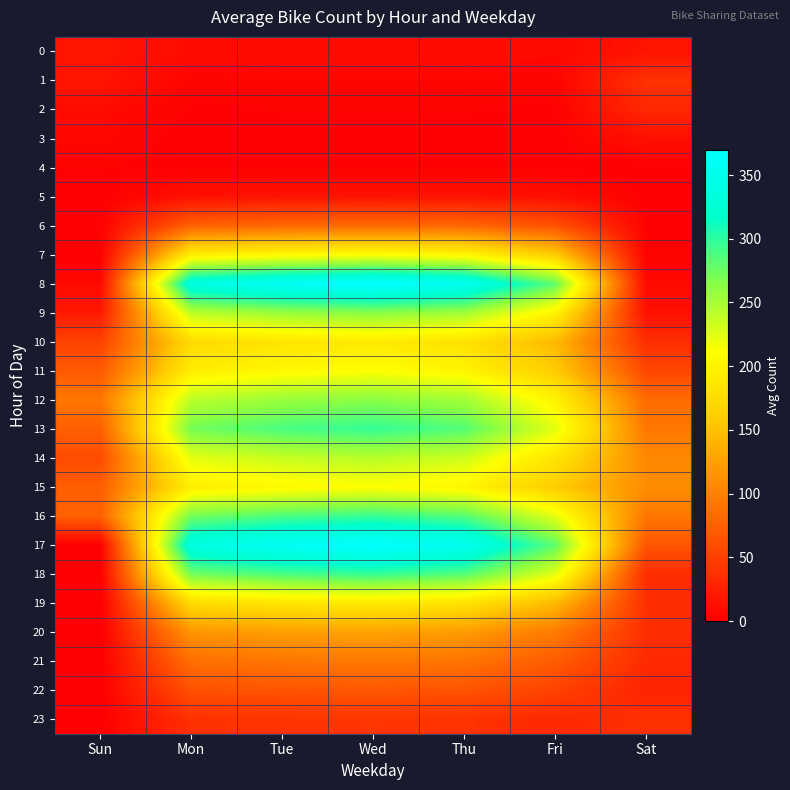

List the series in order of their peak value, lowest first.

4, 3, 5, 0, 2, 1, 23, 22, 6, 21, 20, 10, 19, 7, 11, 15, 14, 9, 12, 13, 16, 18, 8, 17